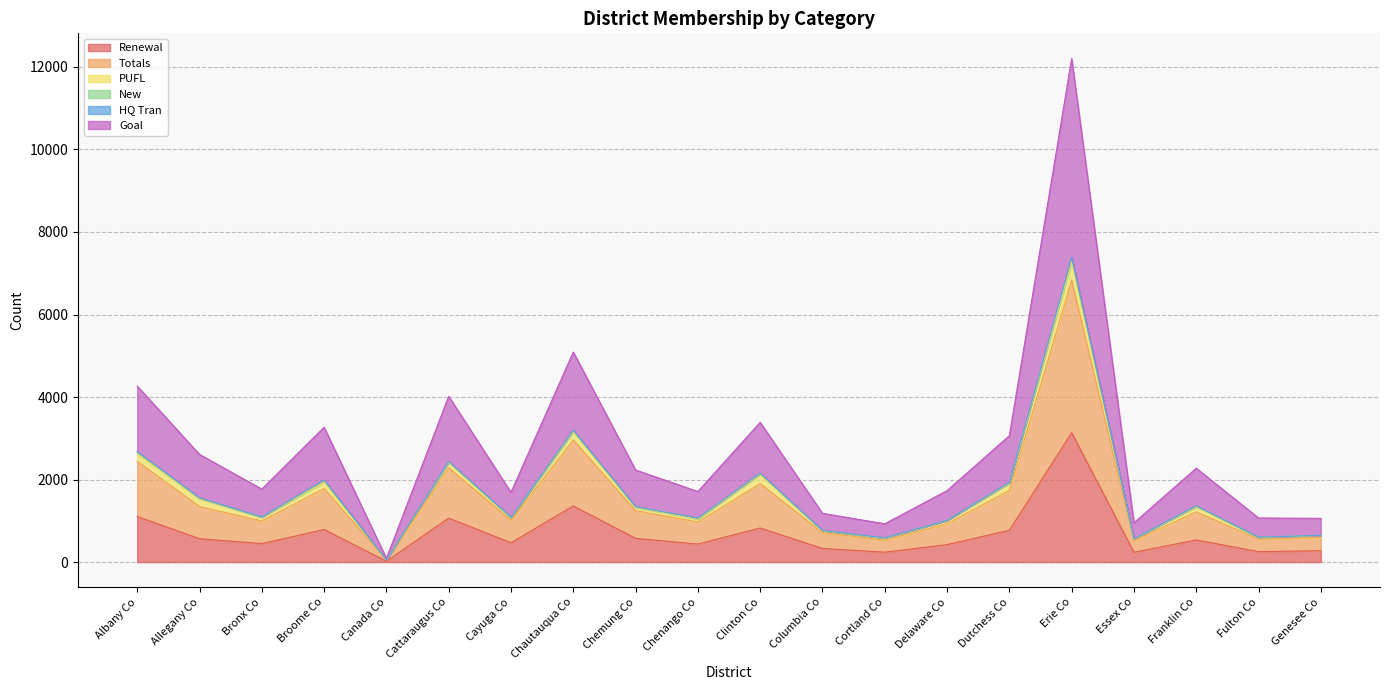

Where is the first local maximum for Goal?

Broome Co